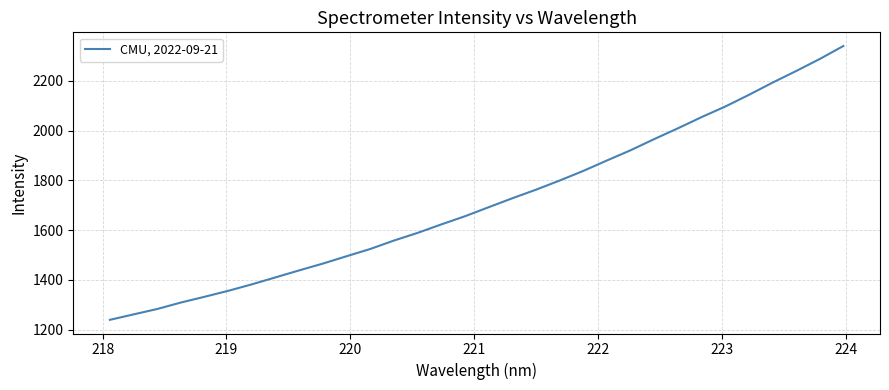

What is the greatest value displayed?

2340.2